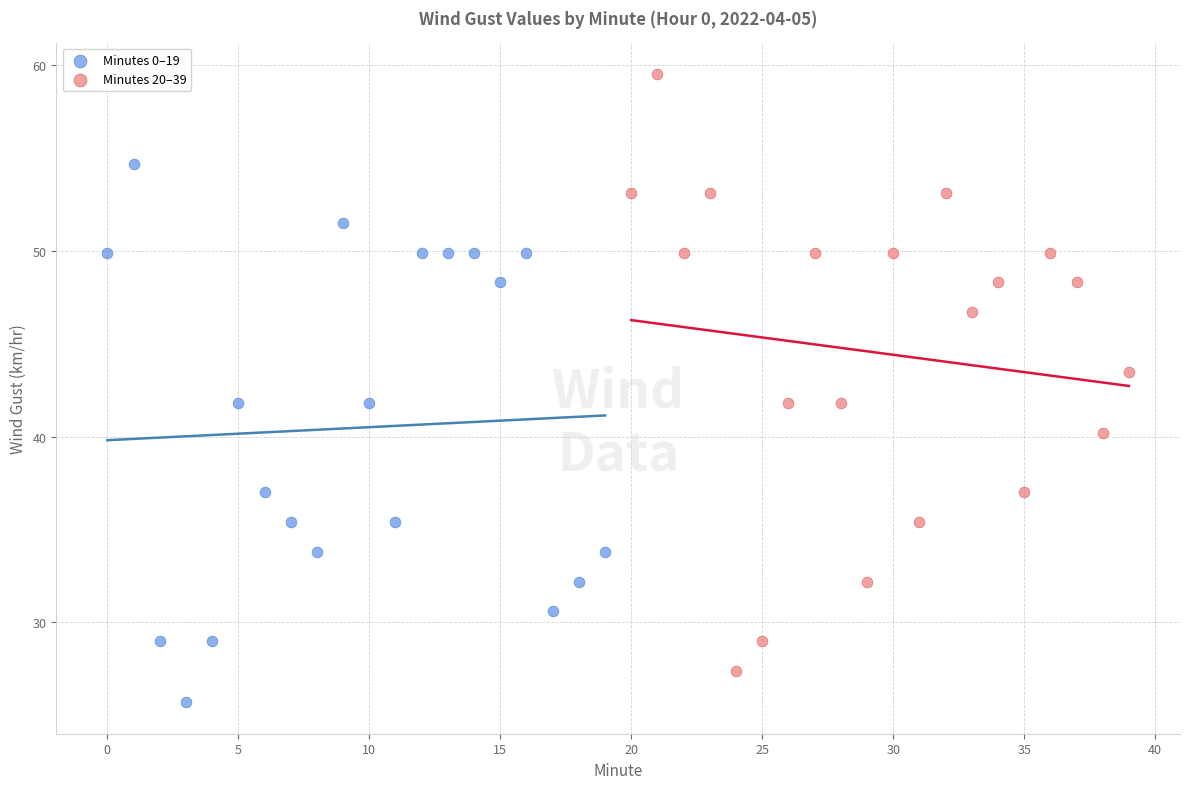

Which series contains the lowest Y value?

Minutes 0–19